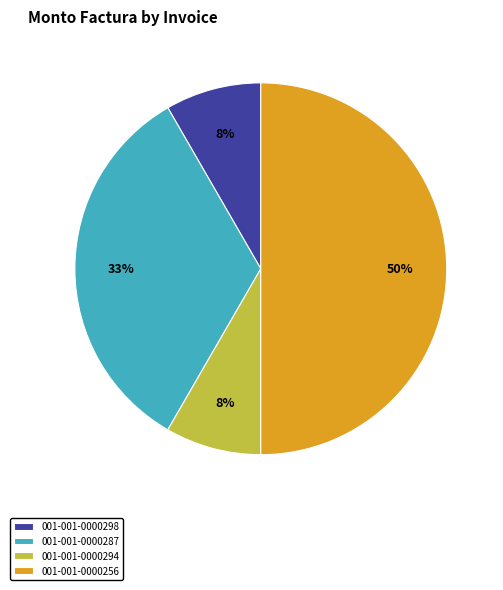

Which category accounts for the majority?

001-001-0000256